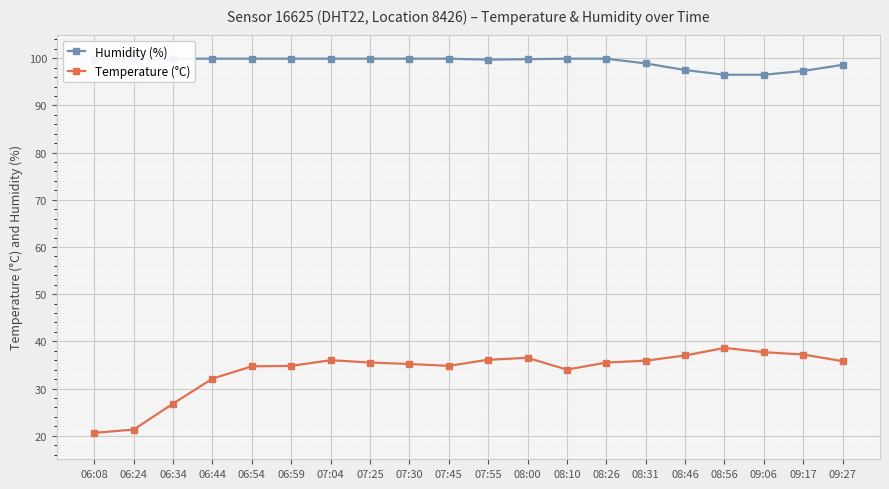

At which category is the sum across all series the highest?

08:00